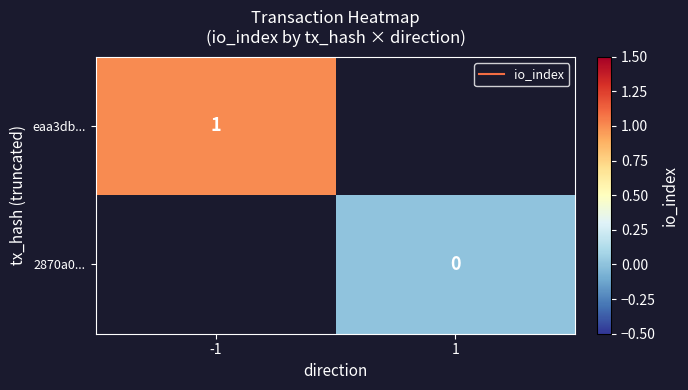

Count the number of data series in this chart.

2